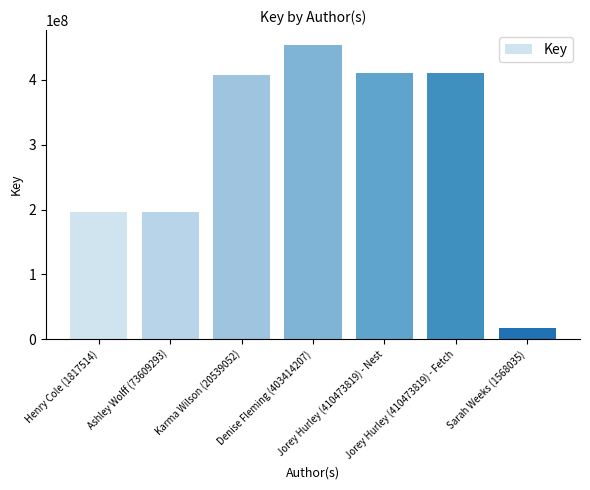

Are the bars grouped side by side (vs. stacked)?

No